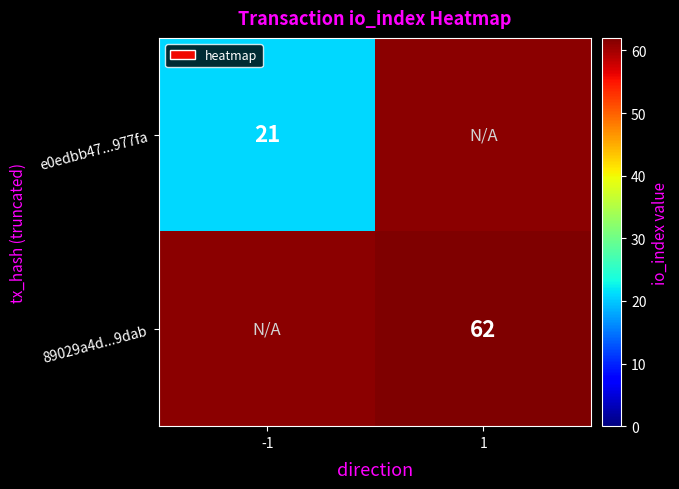

Is it true that 89029a4d...9dab equals 62 at 1?

True